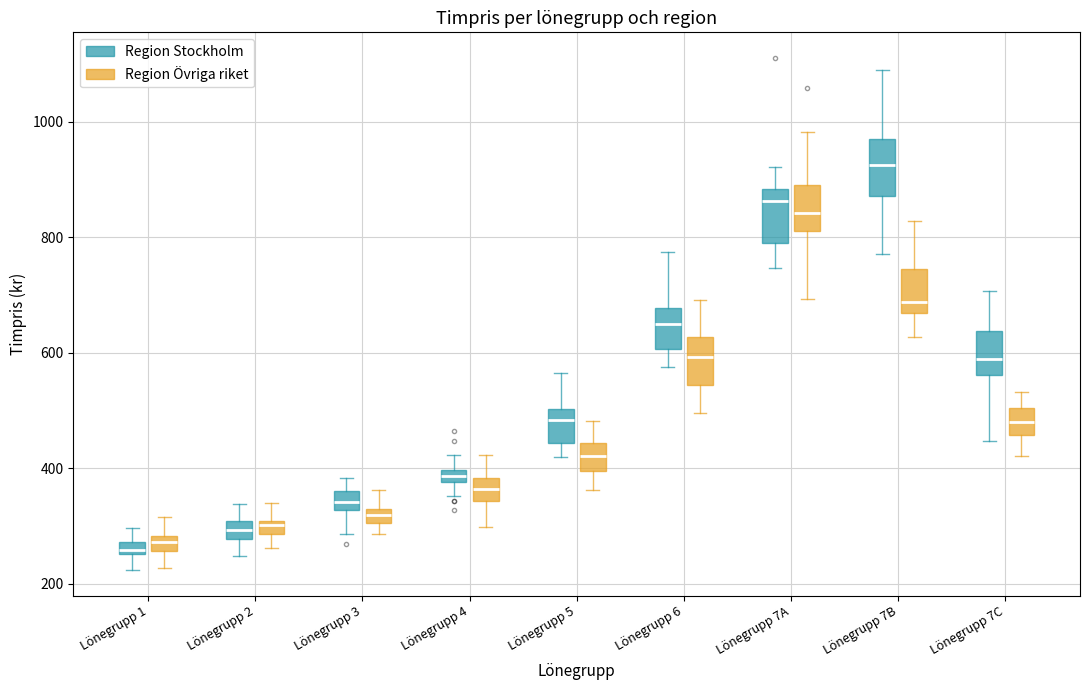

Where is the upper edge of the box for Lönegrupp 2 (Region Övriga riket) on the y-axis? The values are not printed on the chart, so give them approximately, as read against the axis.

300